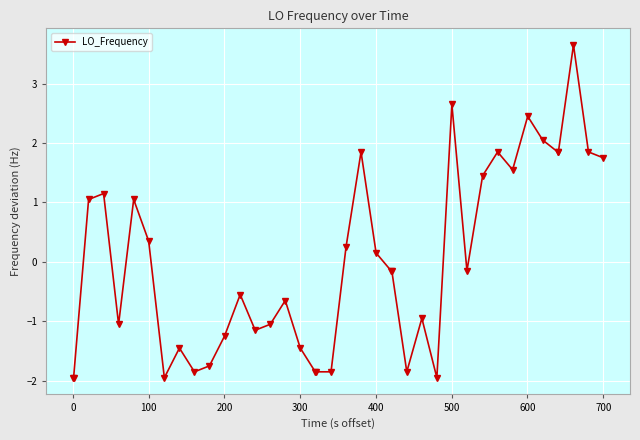

What is the value of the 33rd point from the left?

1.6